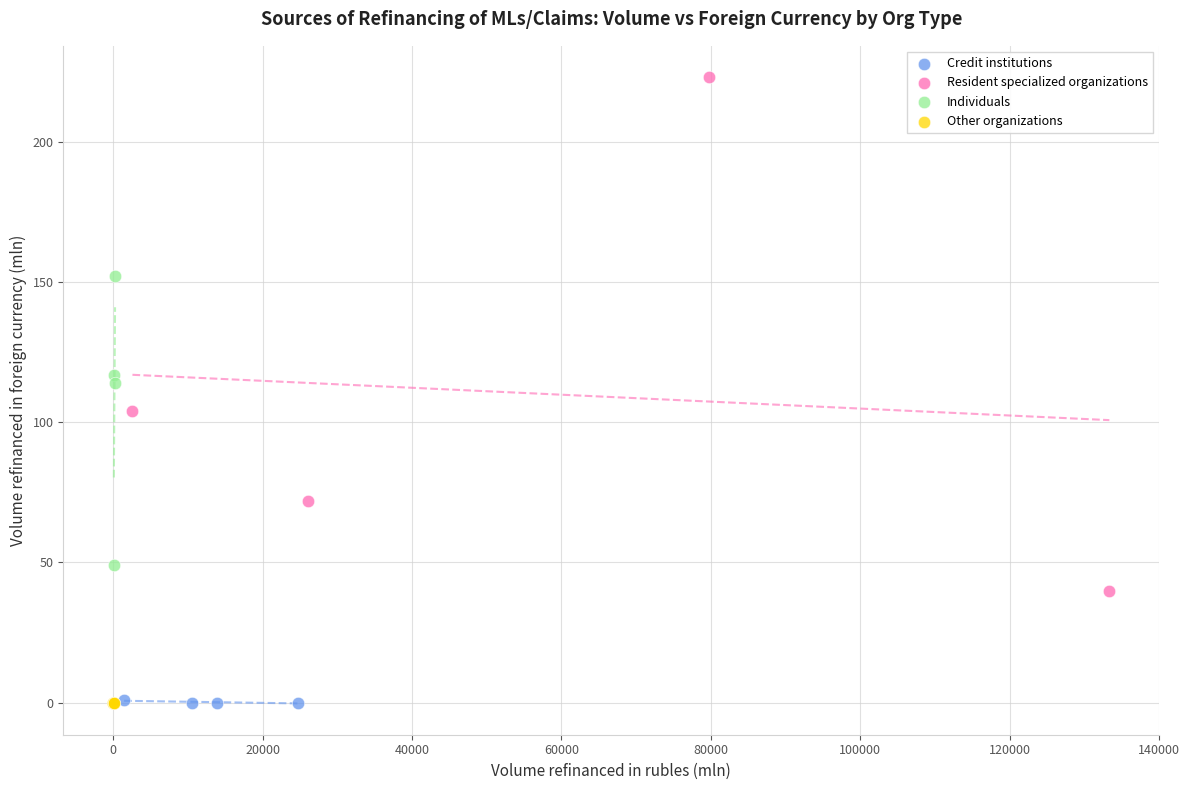

Which series contains the highest Y value?

Resident specialized organizations